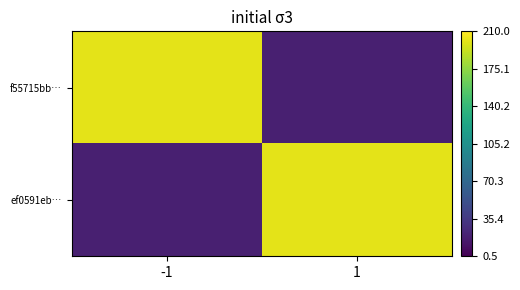

At which category is the sum across all series the highest?

-1